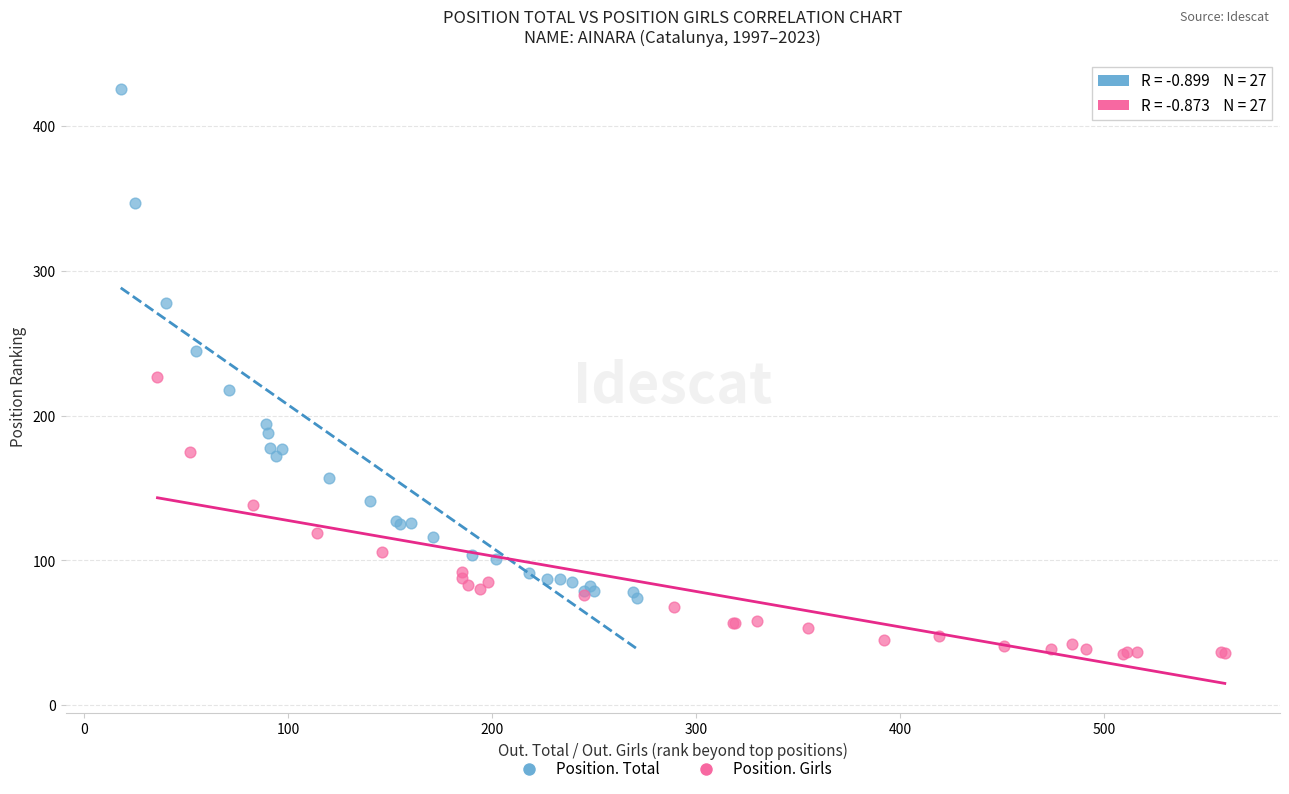

What are all the series names shown in the legend?

Position. Total, Position. Girls